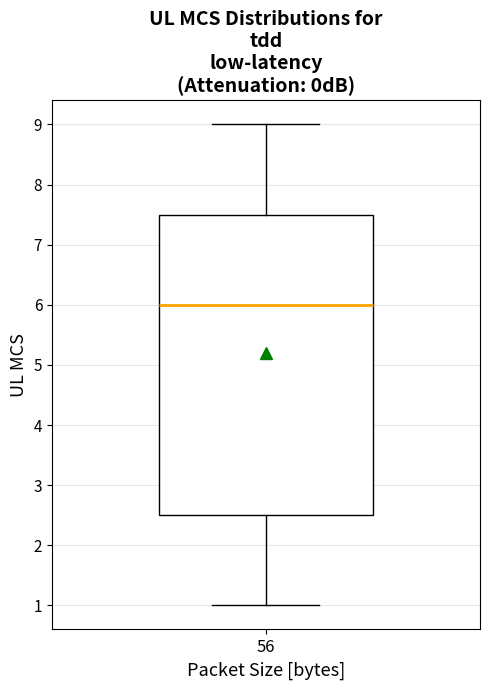

Read this box plot against the y-axis: the position of the median line, the range covered by the box, and the ends of both whiskers. The values are not printed on the chart, so give them approximately, as read against the axis.

median 6.0, box 2.5 to 7.5, whiskers 1.0 to 9.0